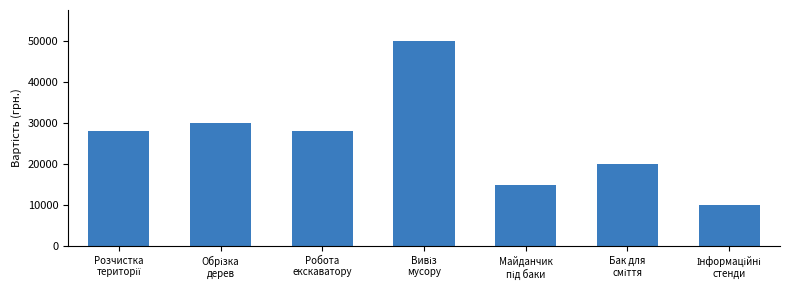

Reading left to right, transcribe all the data shown in this chart.

28000	30000	28000	50000	15000	20000	10000